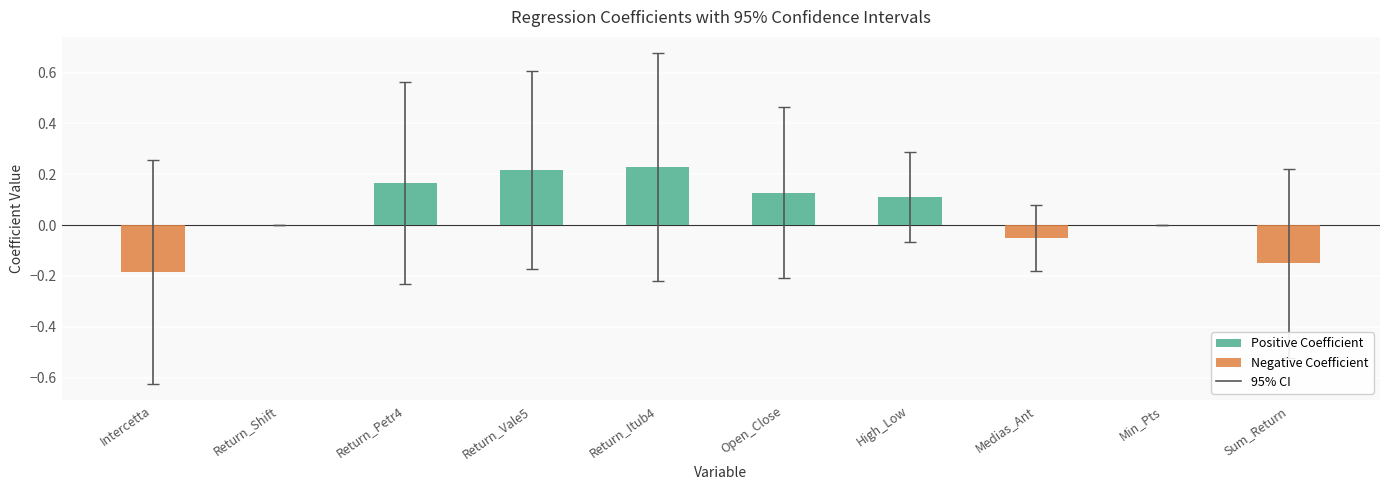

What is the sum of all values?

0.5